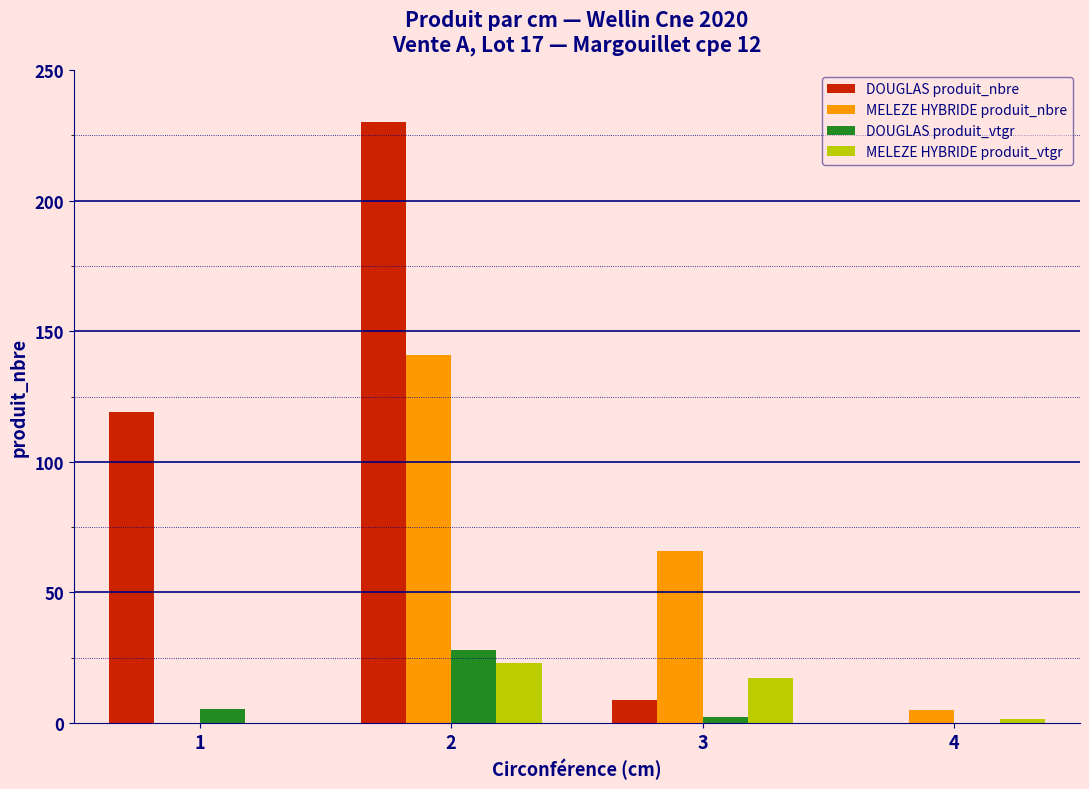

Where does the MELEZE HYBRIDE produit_nbre series first go above 66?

2